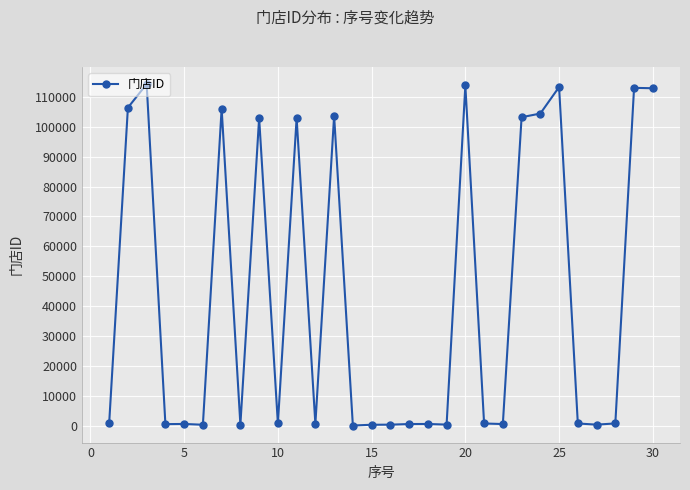

What is the difference between the maximum and minimum values?

114230